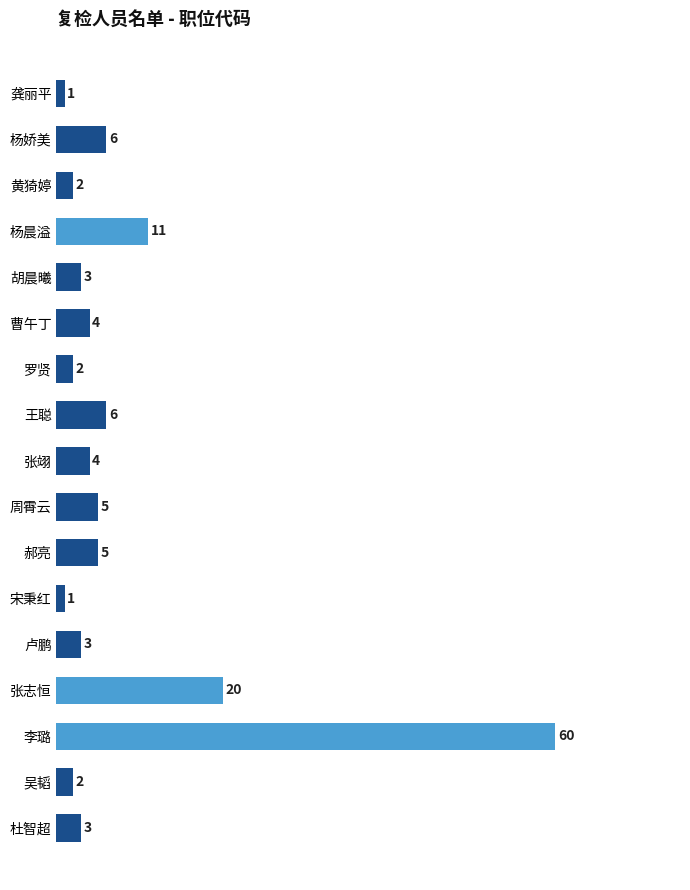

At which label is the value closest to 30?

张志恒